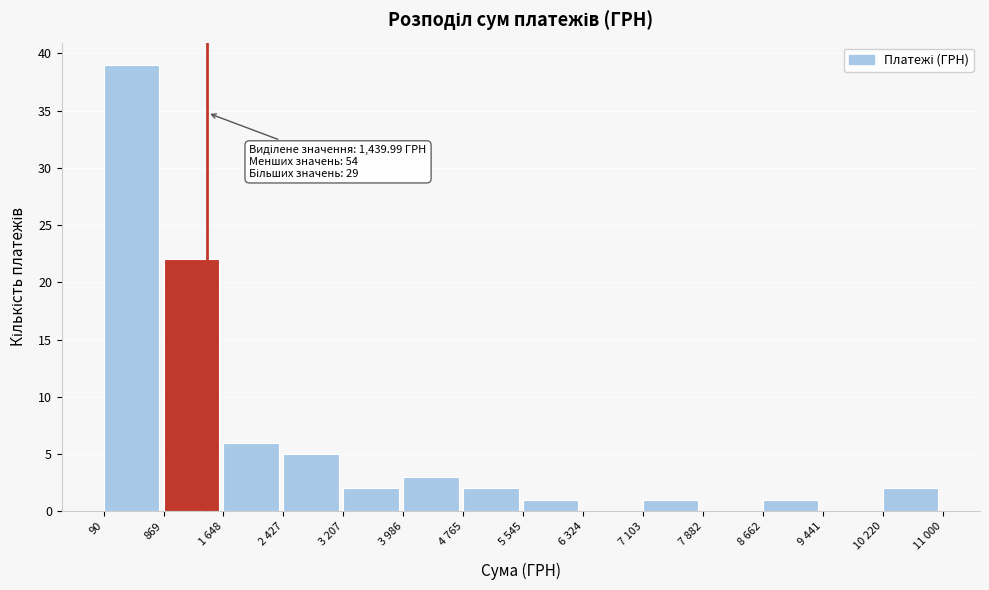

Reading right to left, list all the values displayed in this chart.

10 220=2	9 441=0	8 662=1	7 882=0	7 103=1	6 324=0	5 545=1	4 765=2	3 986=3	3 207=2	2 427=5	1 648=6	869=22	90=39